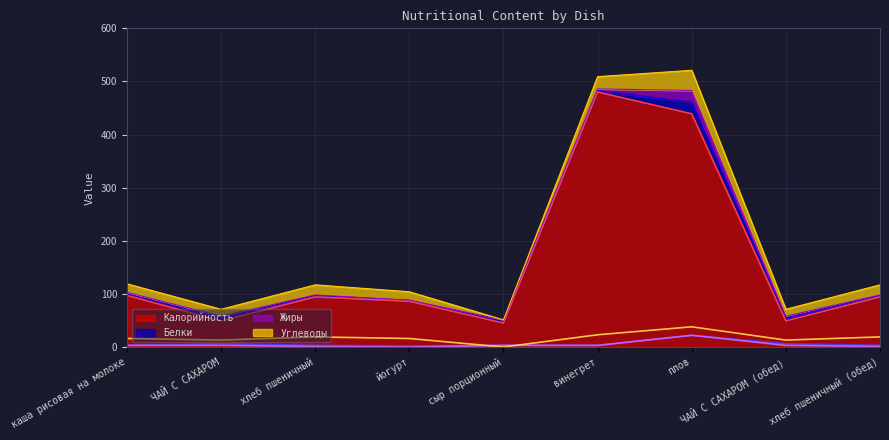

True or false: Жиры and Белки intersect in this chart.

False